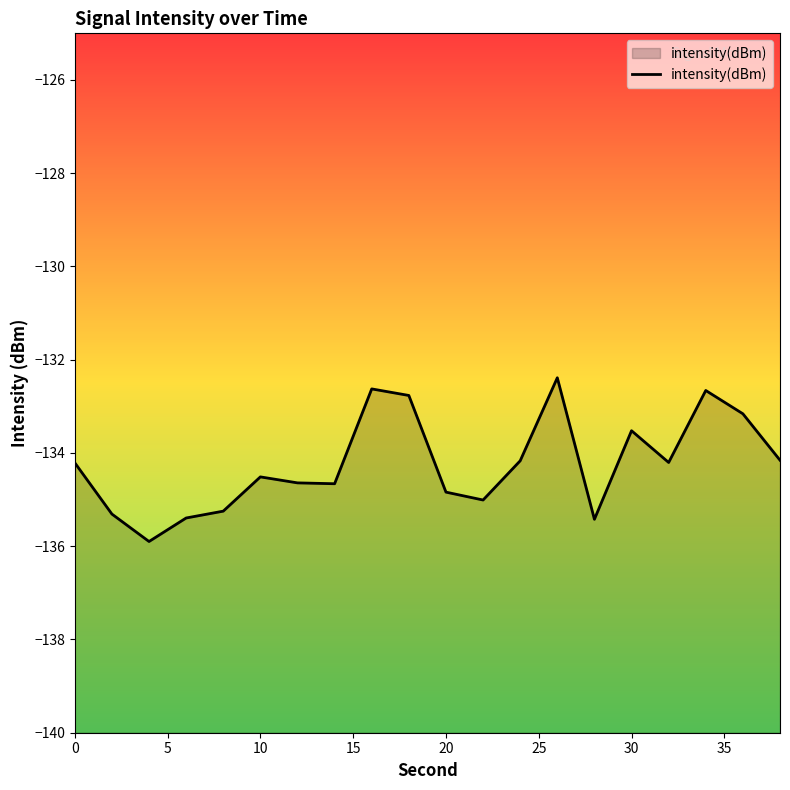

How many data points are less than -134?

14